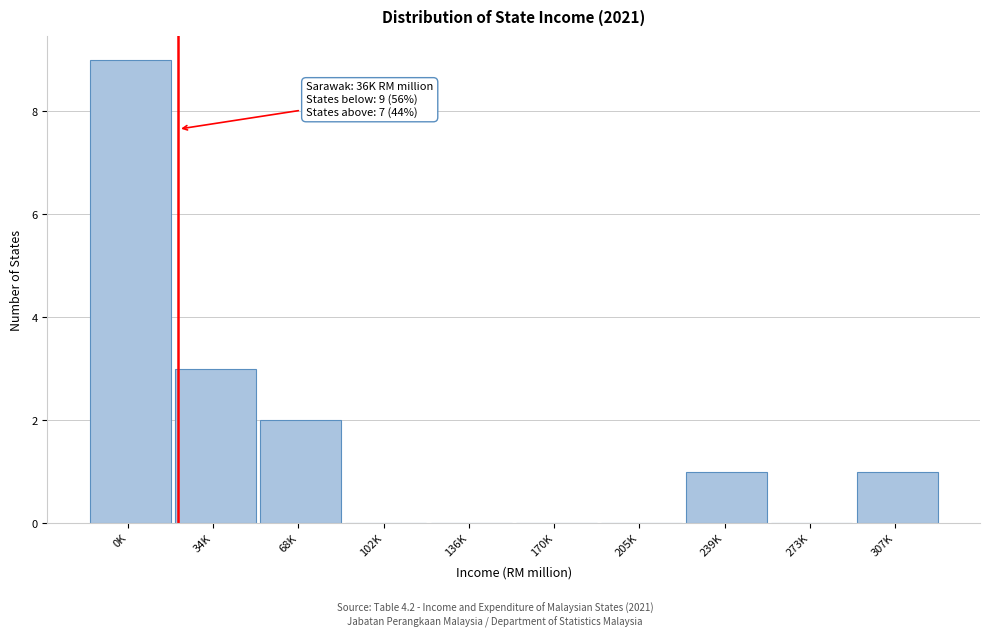

Reading left to right, extract all data points from this chart.

0K=9	34K=3	68K=2	102K=0	136K=0	170K=0	205K=0	239K=1	273K=0	307K=1